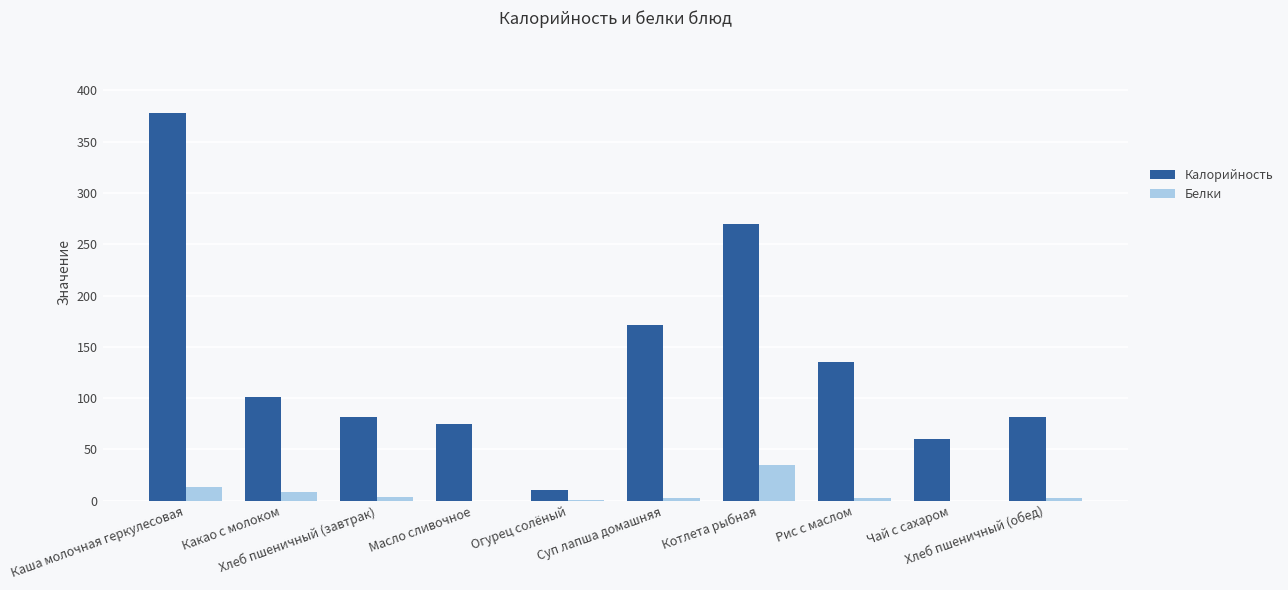

The Белки series shows 0.0 at Масло сливочное. True or false?

True